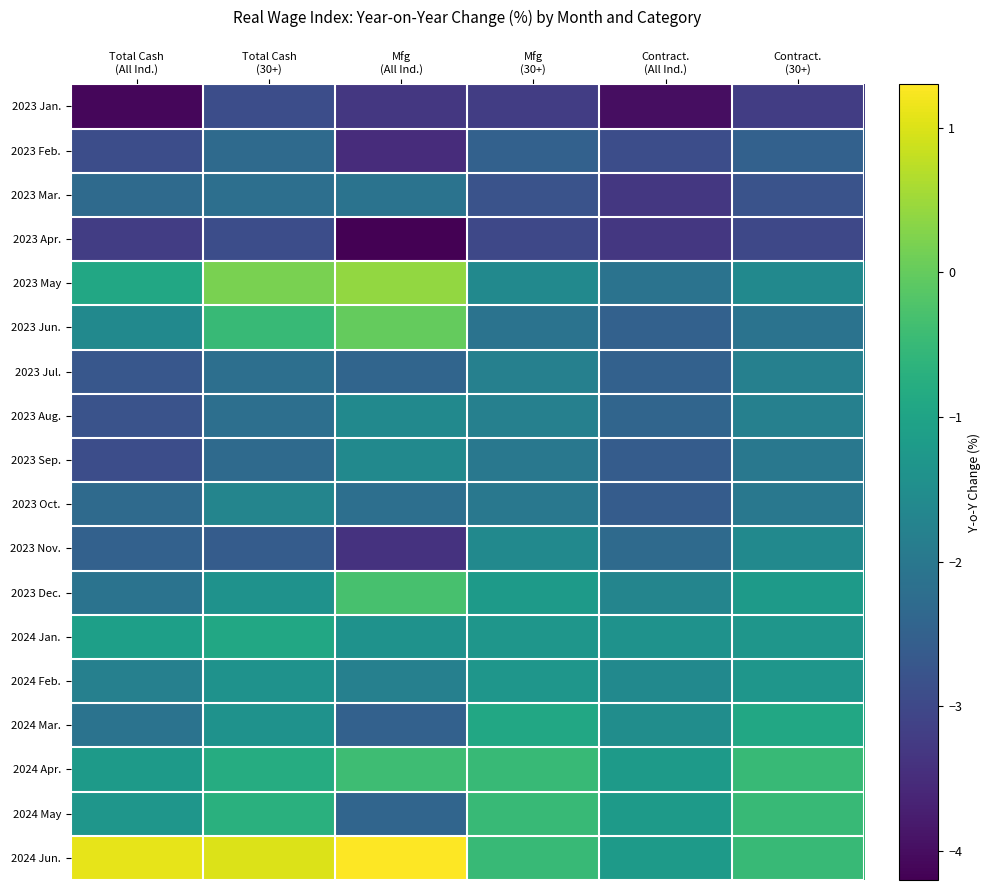

Rank the series at Total Cash (All Ind.) from lowest to highest value.

2023 Jan., 2023 Apr., 2023 Feb., 2023 Sep., 2023 Aug., 2023 Jul., 2023 Nov., 2023 Mar., 2023 Oct., 2023 Dec., 2024 Mar., 2024 Feb., 2023 Jun., 2024 May, 2024 Apr., 2024 Jan., 2023 May, 2024 Jun.